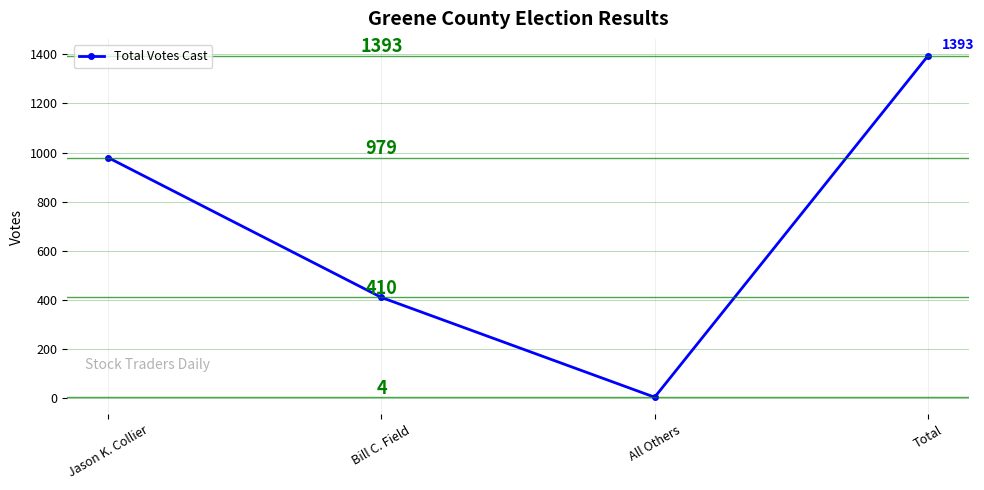

What is the minimum value shown in the chart?

4